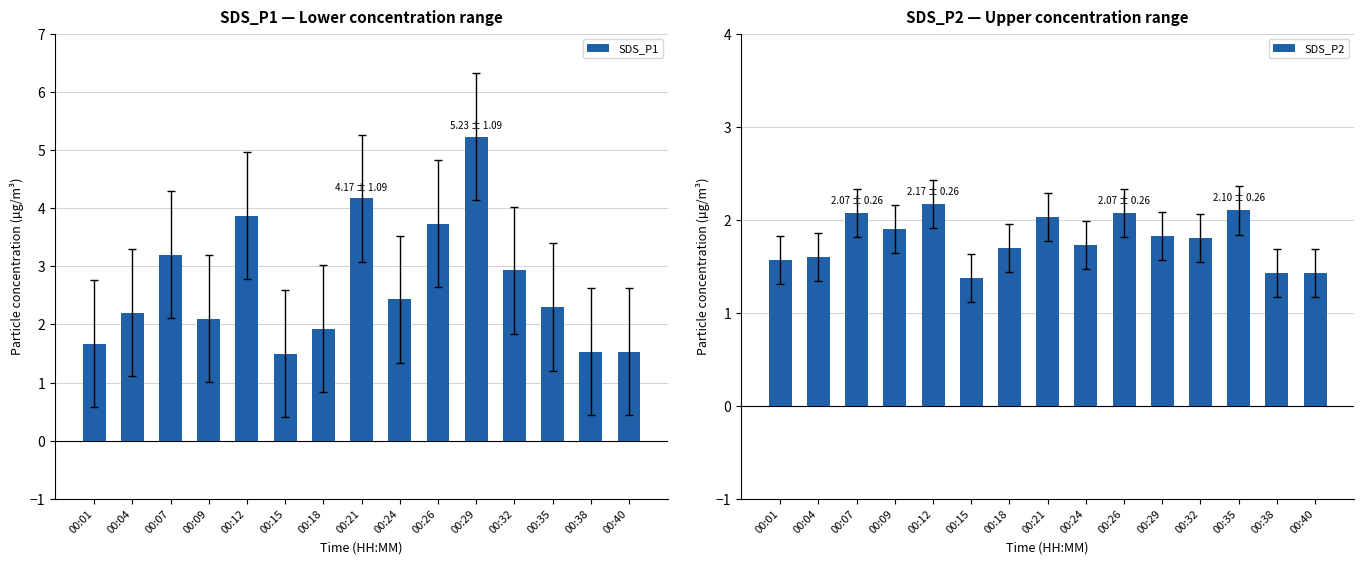

How many series are shown in this chart?

2